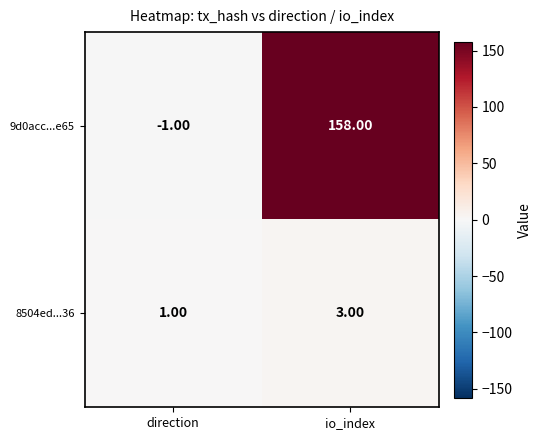

How many negative values does the 9d0acc...e65 series have?

1